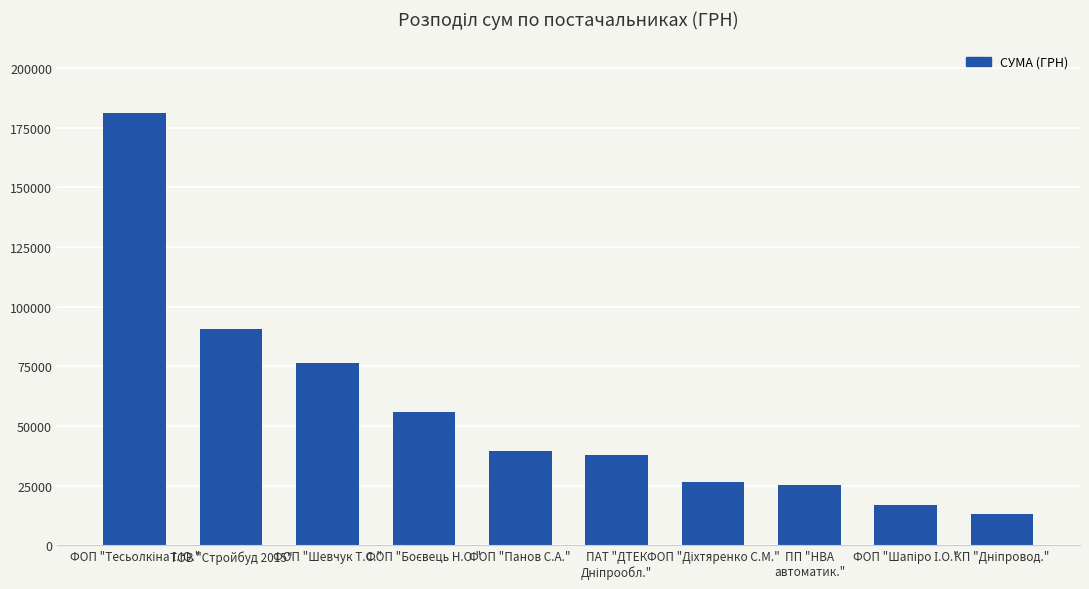

What is the smallest value displayed?

13230.0